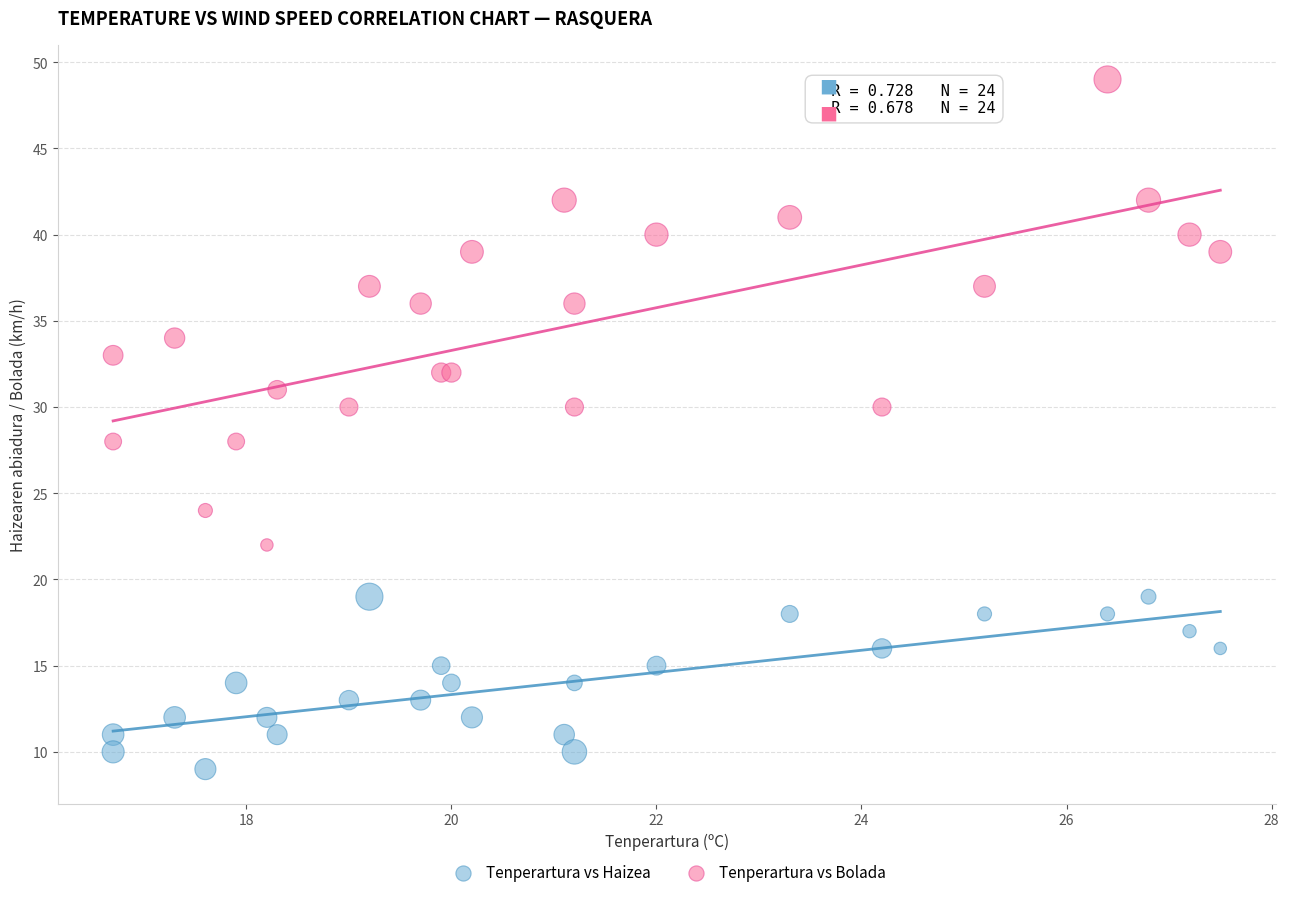

Which series reaches the maximum Y coordinate?

Tenperartura vs Bolada